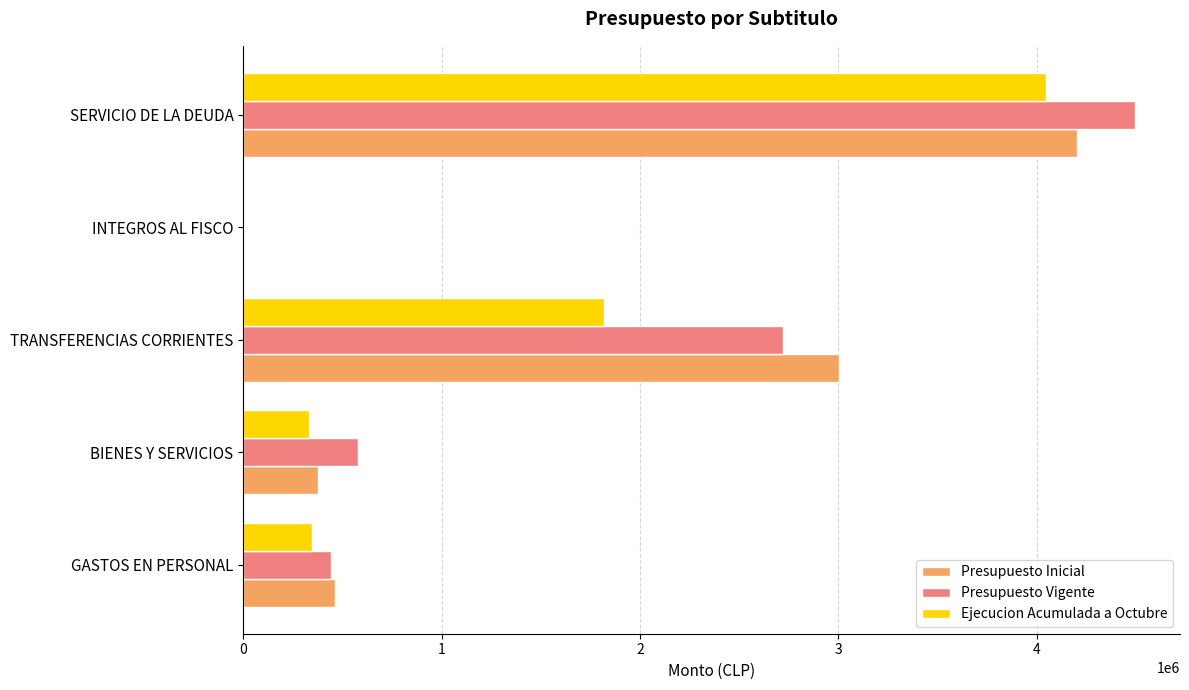

Which series changed the most between GASTOS EN PERSONAL and SERVICIO DE LA DEUDA?

Presupuesto Vigente